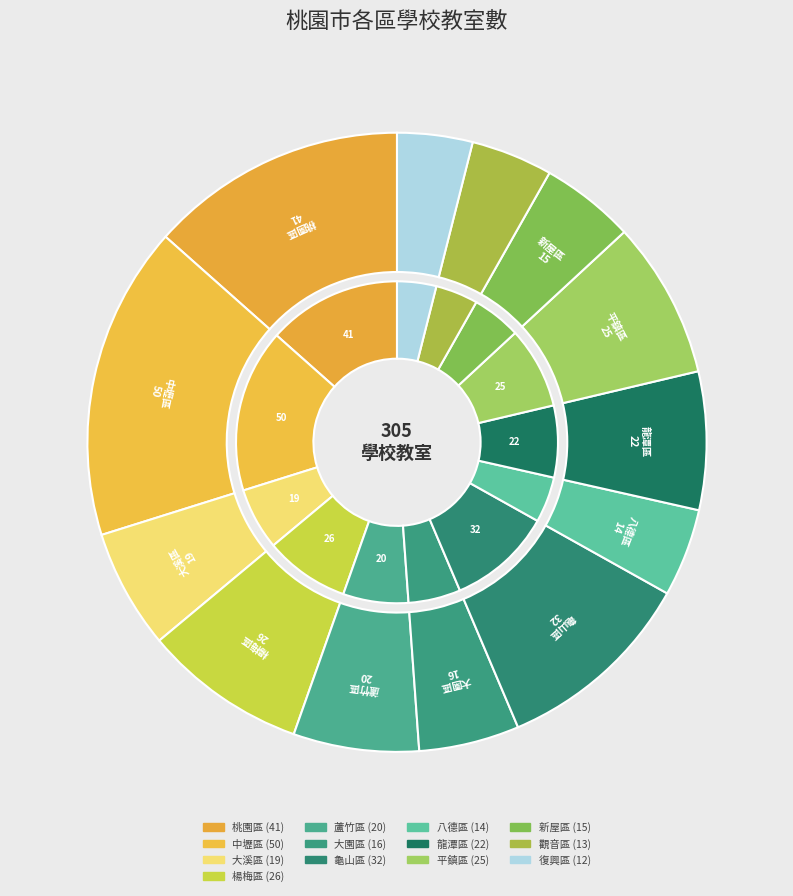

To the nearest percent, what is the difference between the largest and smallest slice percentages?

12%